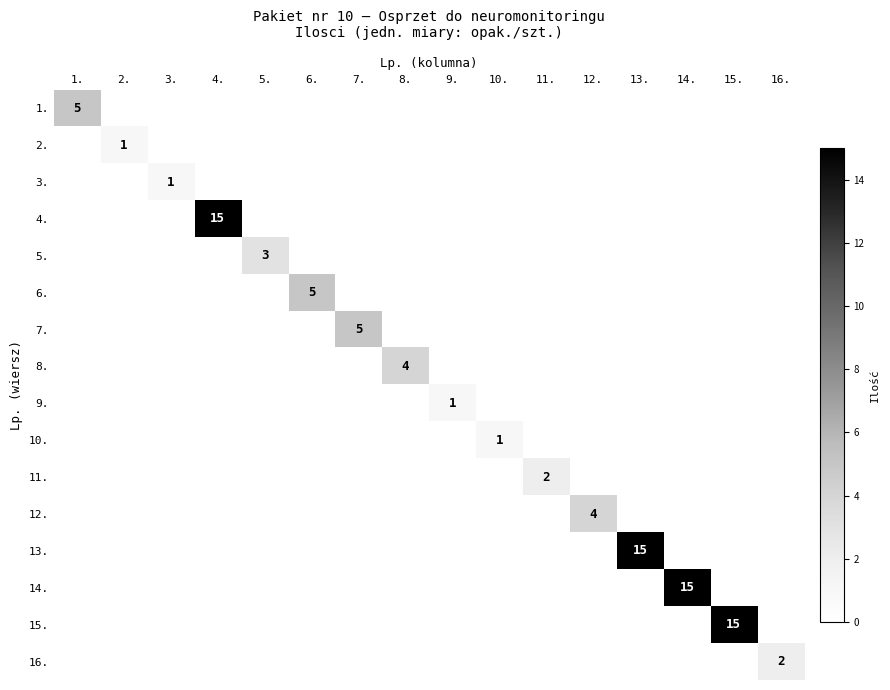

True or false: 16. has a value of 0 at 5..

True